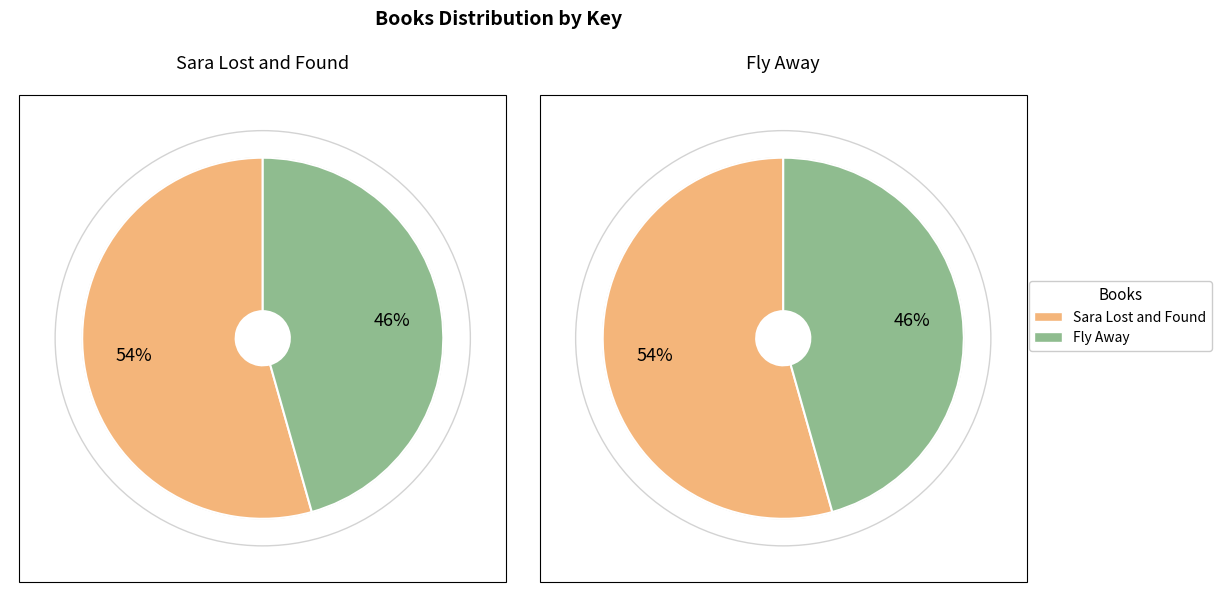

To the nearest percent, what is the average slice percentage?

50%